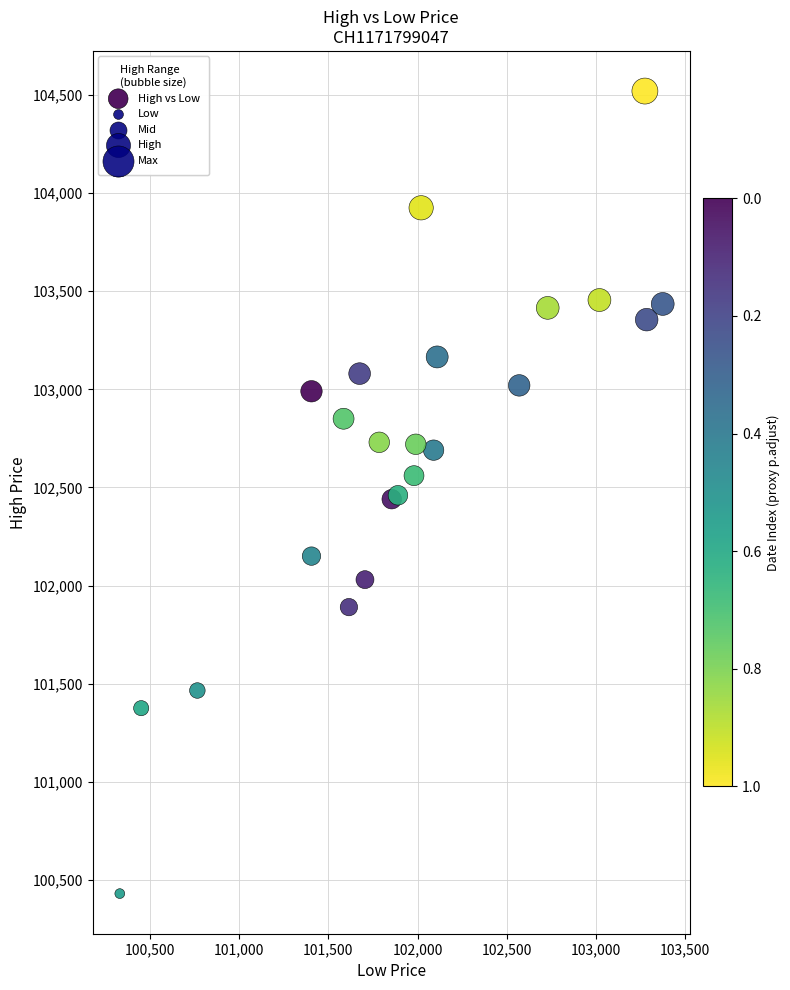

What is the range of Y values (max minus min)?

4090